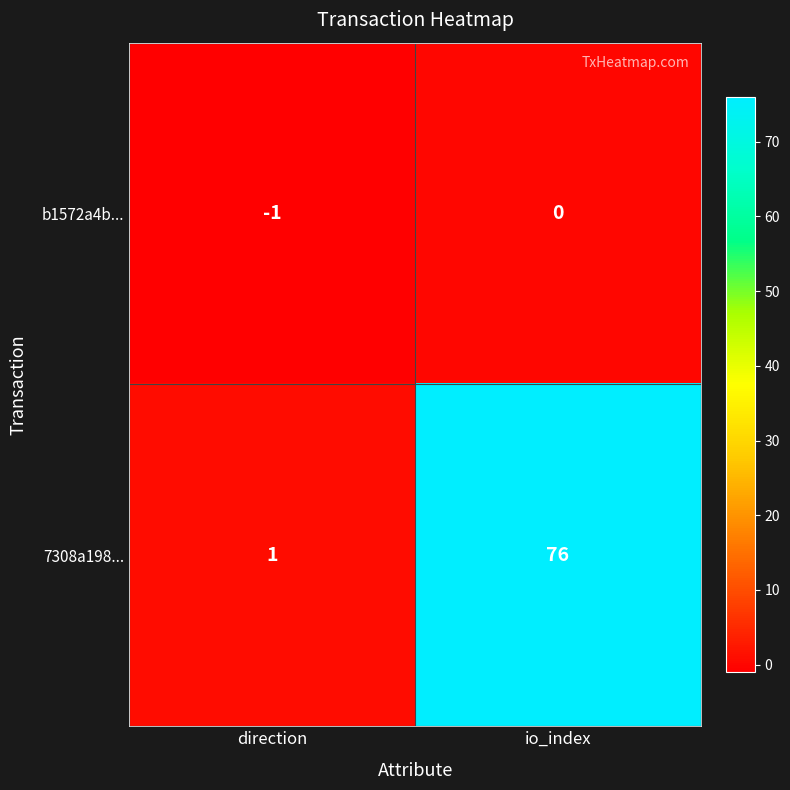

The 7308a198... series shows 103 at io_index. True or false?

False